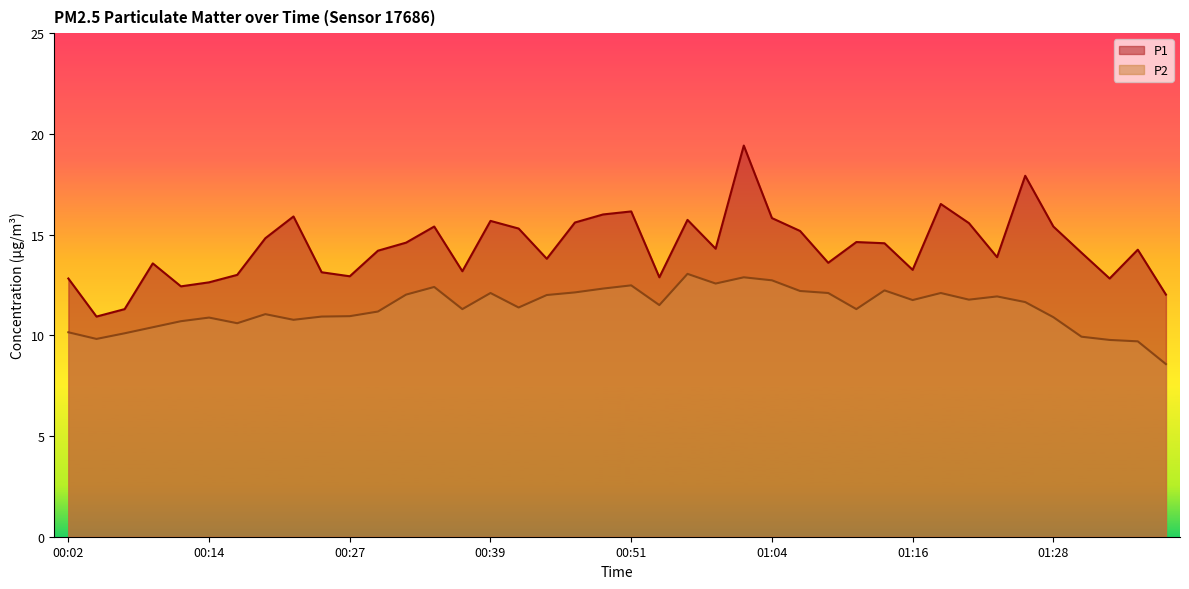

What is the approximate value of P2 at 00:02?

10.2